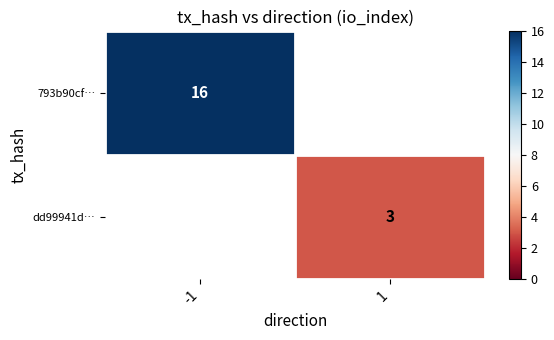

The dd99941d… series shows 1 at 1. True or false?

False